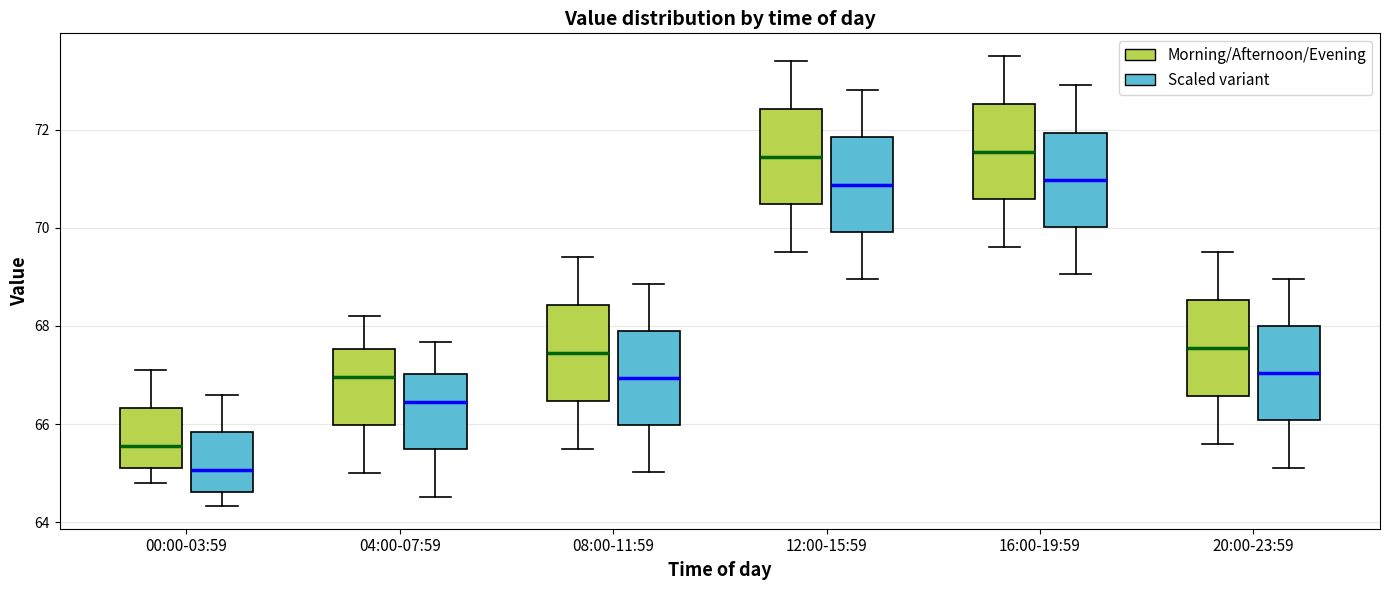

Reading left to right, transcribe this box plot: for each box, give where its median line is, the range the box spans, and where its two whiskers end, as read against the y-axis. The values are not printed on the chart, so give them approximately, as read against the axis.

00:00-03:59 (Morning/Afternoon/Evening): median 65.6, box 65.2 to 66.4, whiskers 64.8 to 67.2
00:00-03:59 (Scaled variant): median 65.0, box 64.6 to 65.8, whiskers 64.4 to 66.6
04:00-07:59 (Morning/Afternoon/Evening): median 67.0, box 66.0 to 67.6, whiskers 65.0 to 68.2
04:00-07:59 (Scaled variant): median 66.4, box 65.4 to 67.0, whiskers 64.6 to 67.6
08:00-11:59 (Morning/Afternoon/Evening): median 67.4, box 66.4 to 68.4, whiskers 65.6 to 69.4
08:00-11:59 (Scaled variant): median 67.0, box 66.0 to 67.8, whiskers 65.0 to 68.8
12:00-15:59 (Morning/Afternoon/Evening): median 71.4, box 70.4 to 72.4, whiskers 69.6 to 73.4
12:00-15:59 (Scaled variant): median 70.8, box 70.0 to 71.8, whiskers 69.0 to 72.8
16:00-19:59 (Morning/Afternoon/Evening): median 71.6, box 70.6 to 72.6, whiskers 69.6 to 73.6
16:00-19:59 (Scaled variant): median 71.0, box 70.0 to 72.0, whiskers 69.0 to 72.8
20:00-23:59 (Morning/Afternoon/Evening): median 67.6, box 66.6 to 68.6, whiskers 65.6 to 69.6
20:00-23:59 (Scaled variant): median 67.0, box 66.0 to 68.0, whiskers 65.2 to 69.0